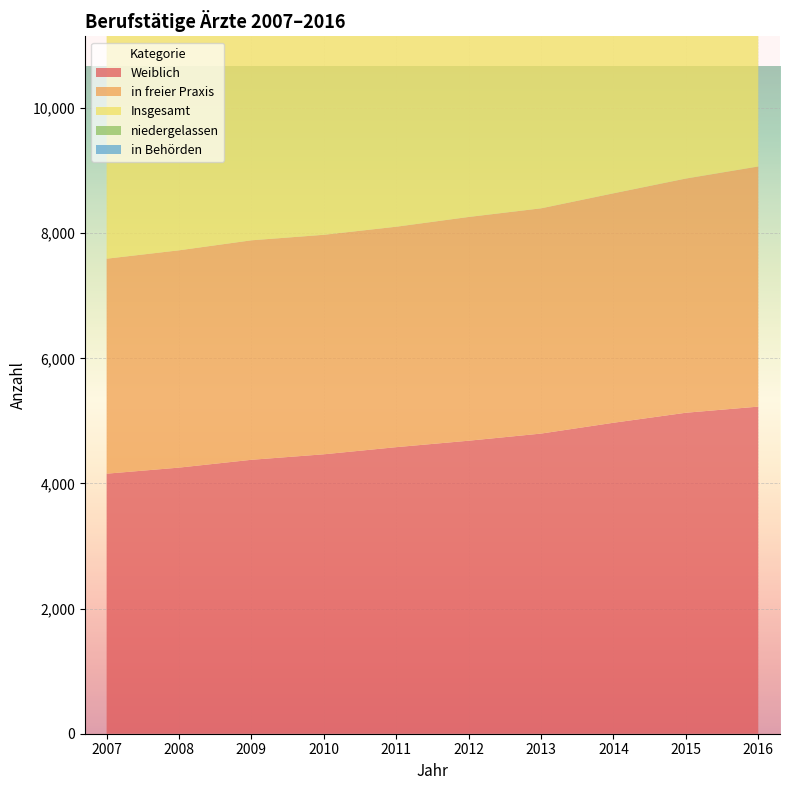

Reading right to left, extract all data points from this chart.

Weiblich: 5228	5130	4970	4797	4683	4580	4466	4378	4253	4156
in freier Praxis: 3838	3743	3667	3600	3576	3523	3508	3508	3473	3436
Insgesamt: 9692	9487	9233	9017	8833	8643	8542	8443	8291	8130
niedergelassen: 3341	3305	3291	3262	3285	3166	3169	3201	3232	3236
in Behörden: 612	614	588	579	566	568	598	631	603	567